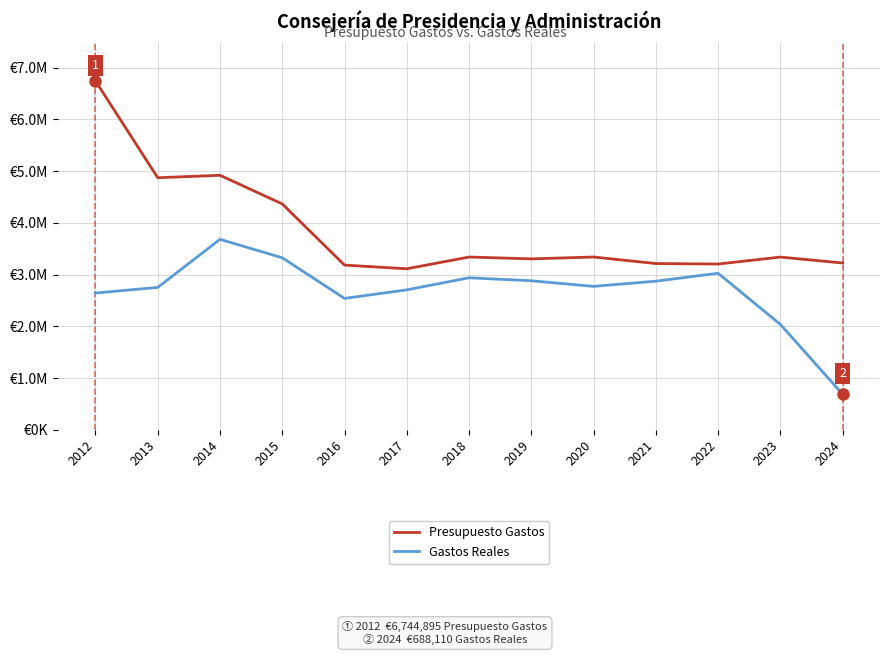

At which label does Gastos Reales first exceed 2772739?

2014